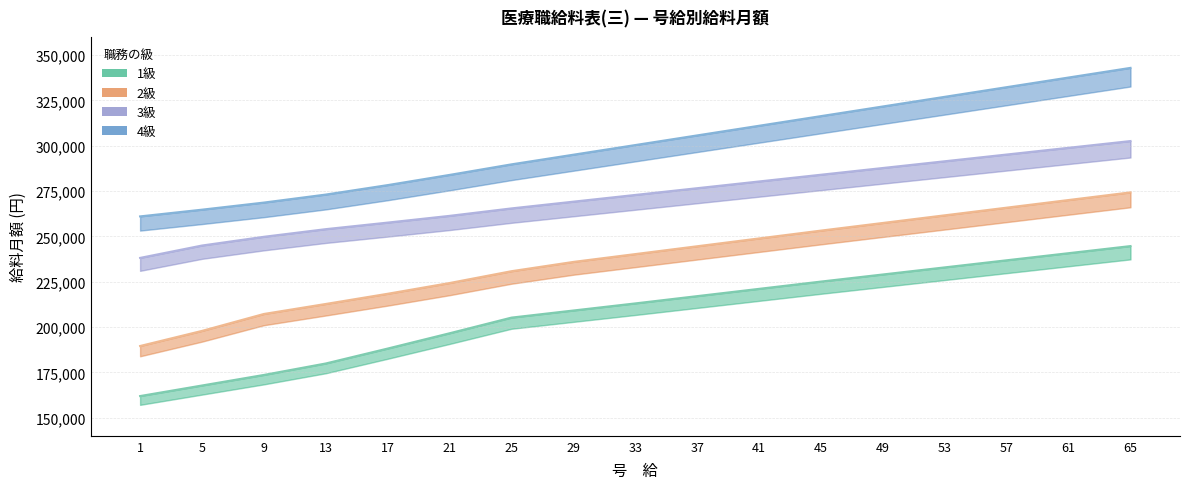

What value does the 4級 series have at 17?

278281